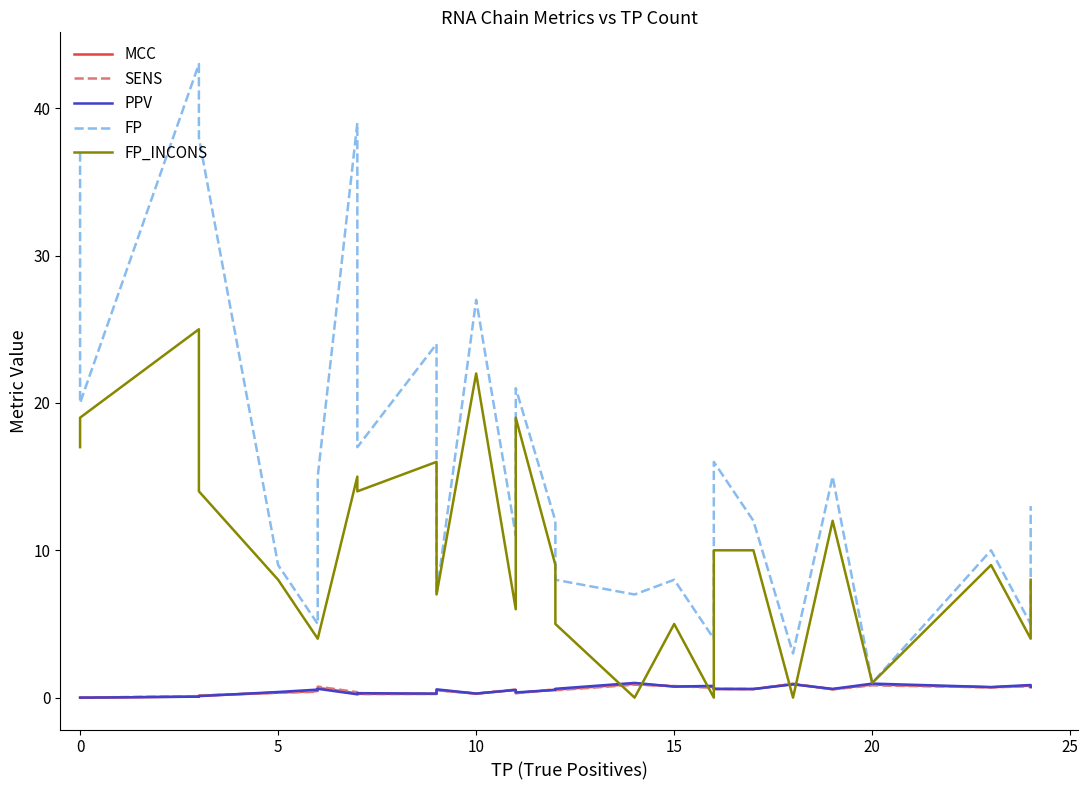

Does the chart display data point markers on the line(s)?

No